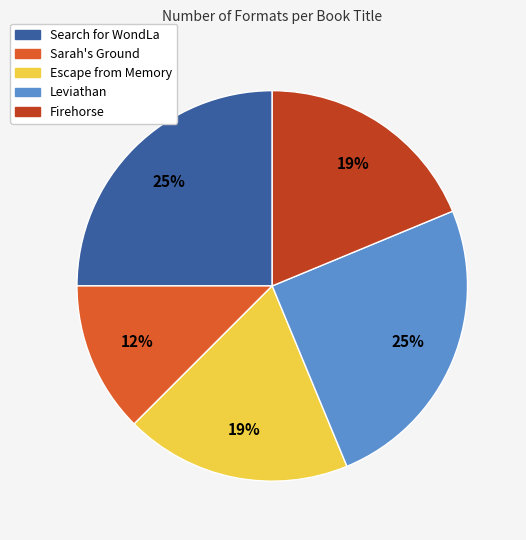

How many segments does this pie chart have?

5